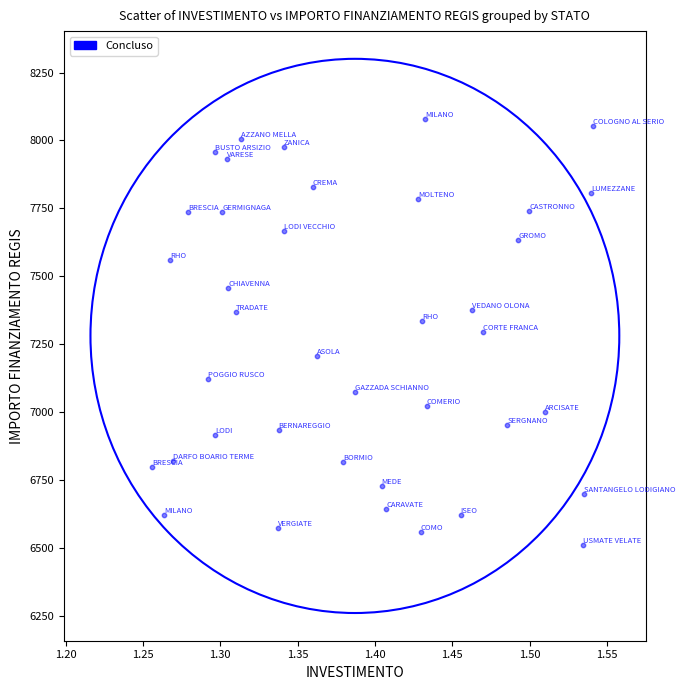

What is the range of X values (max minus min)?

0.3